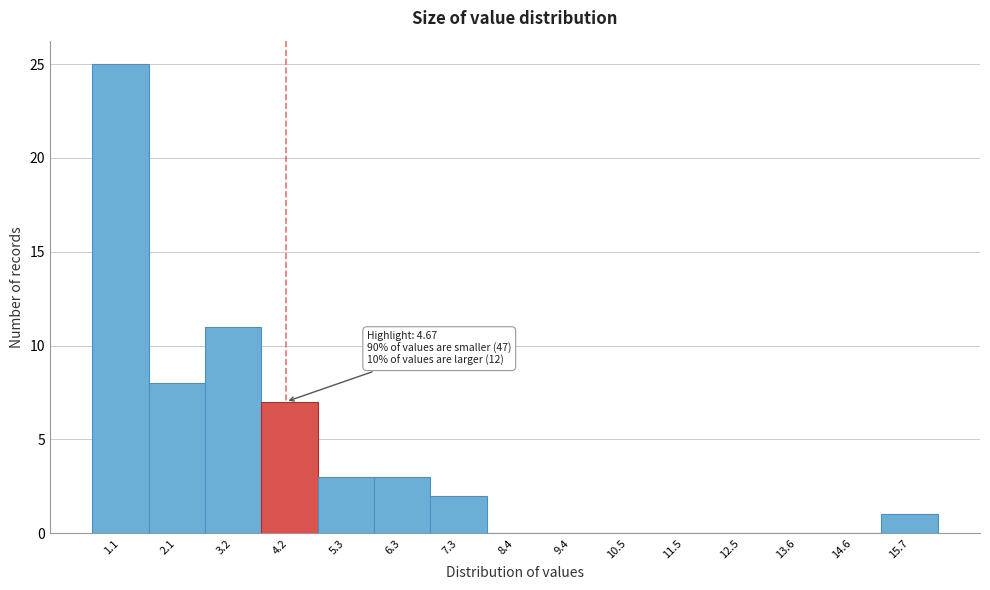

Reading left to right, what are all the values shown in this chart?

1.1=25	2.1=8	3.2=11	4.2=7	5.3=3	6.3=3	7.3=2	8.4=0	9.4=0	10.5=0	11.5=0	12.5=0	13.6=0	14.6=0	15.7=1